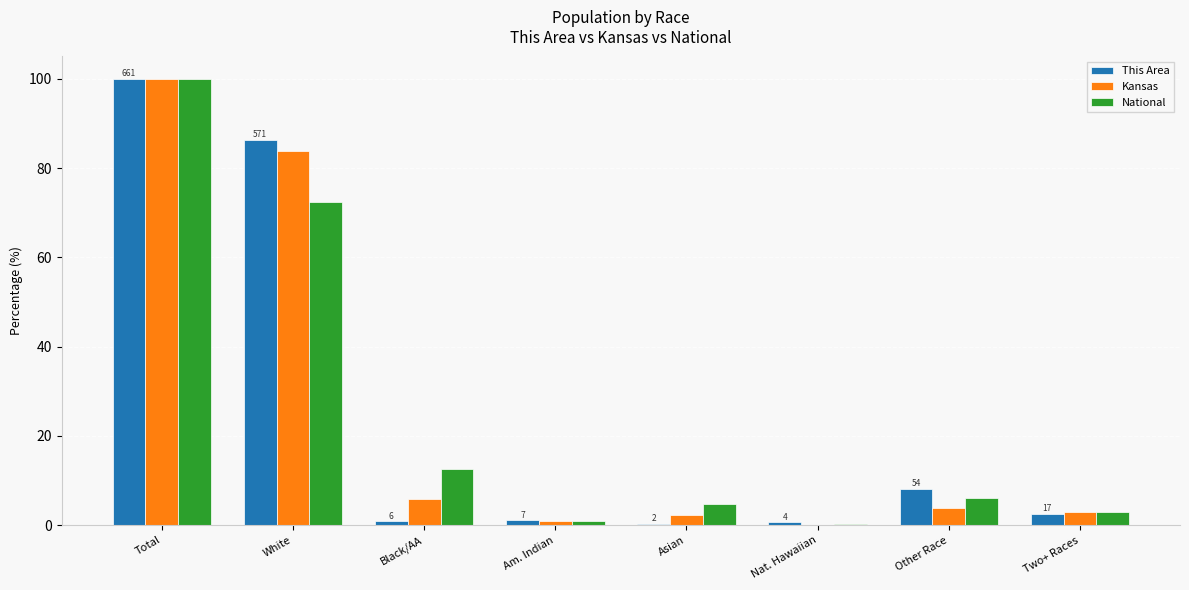

How many data points in National are above 6?

4